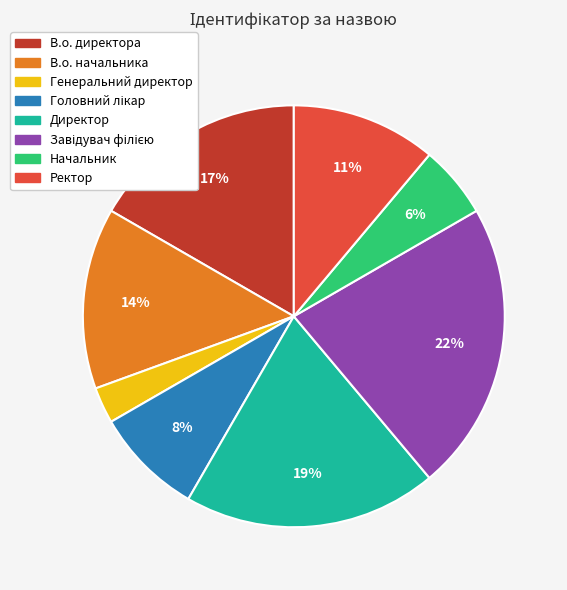

Does Начальник account for over 50% of the chart?

No